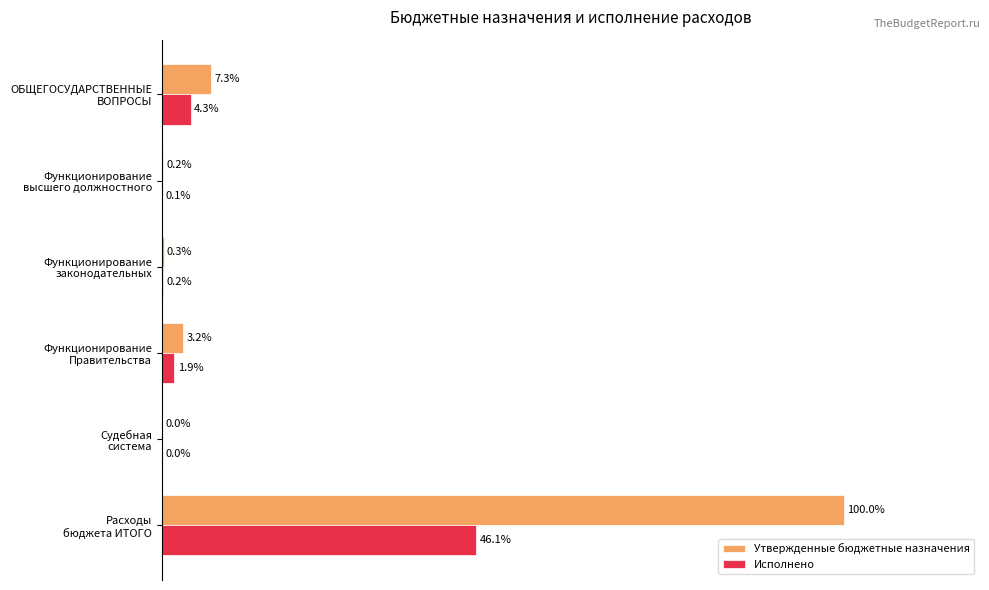

Which series has the largest total across all categories?

Утвержденные бюджетные назначения